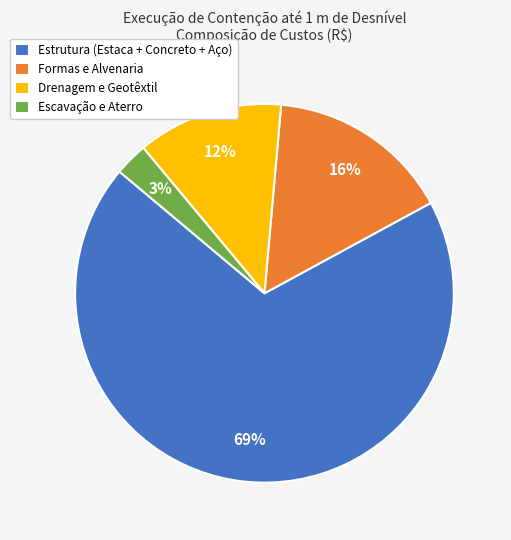

Is it true that Estrutura (Estaca + Concreto + Aço) is 59% of the pie?

False